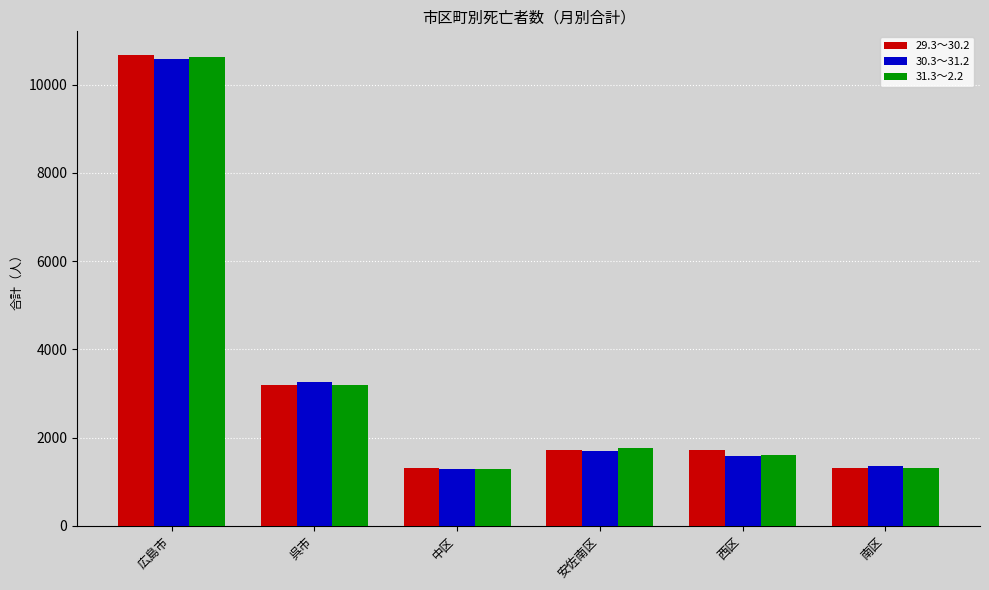

What is the minimum value for 31.3～2.2?

1276